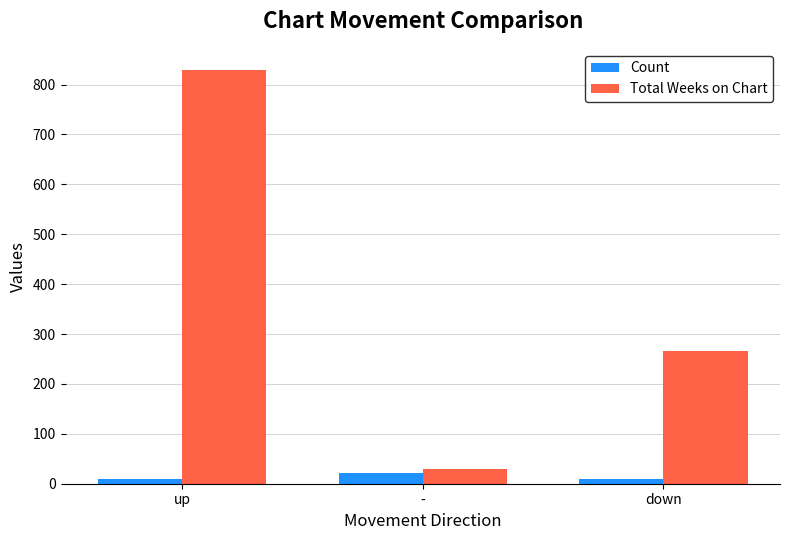

What is the sum of the Total Weeks on Chart values at - and down?

295